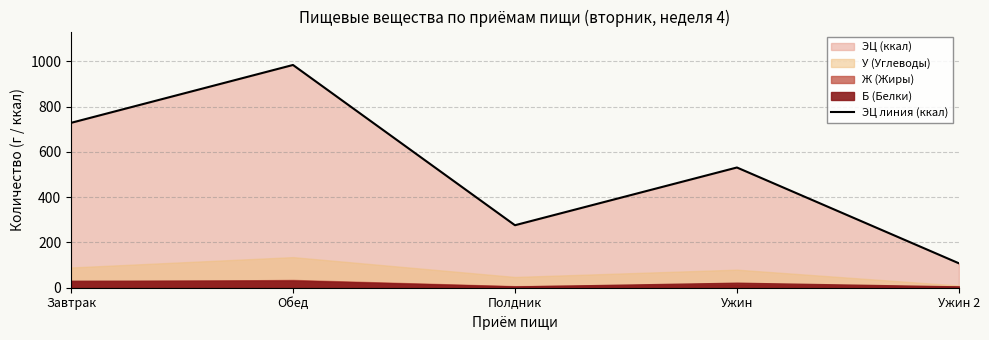

At which category does the data reach its first local valley?

Полдник